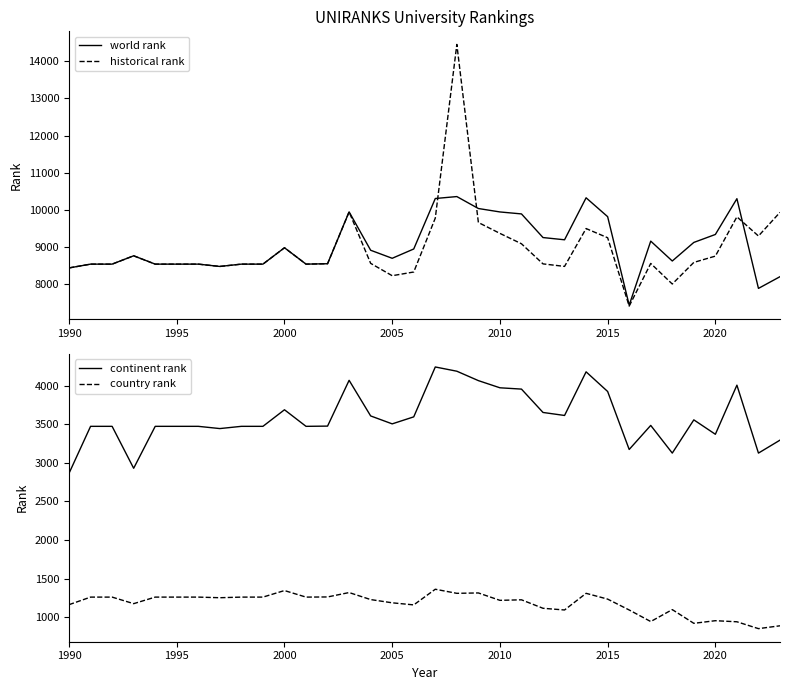

How many lines are shown in the chart?

4